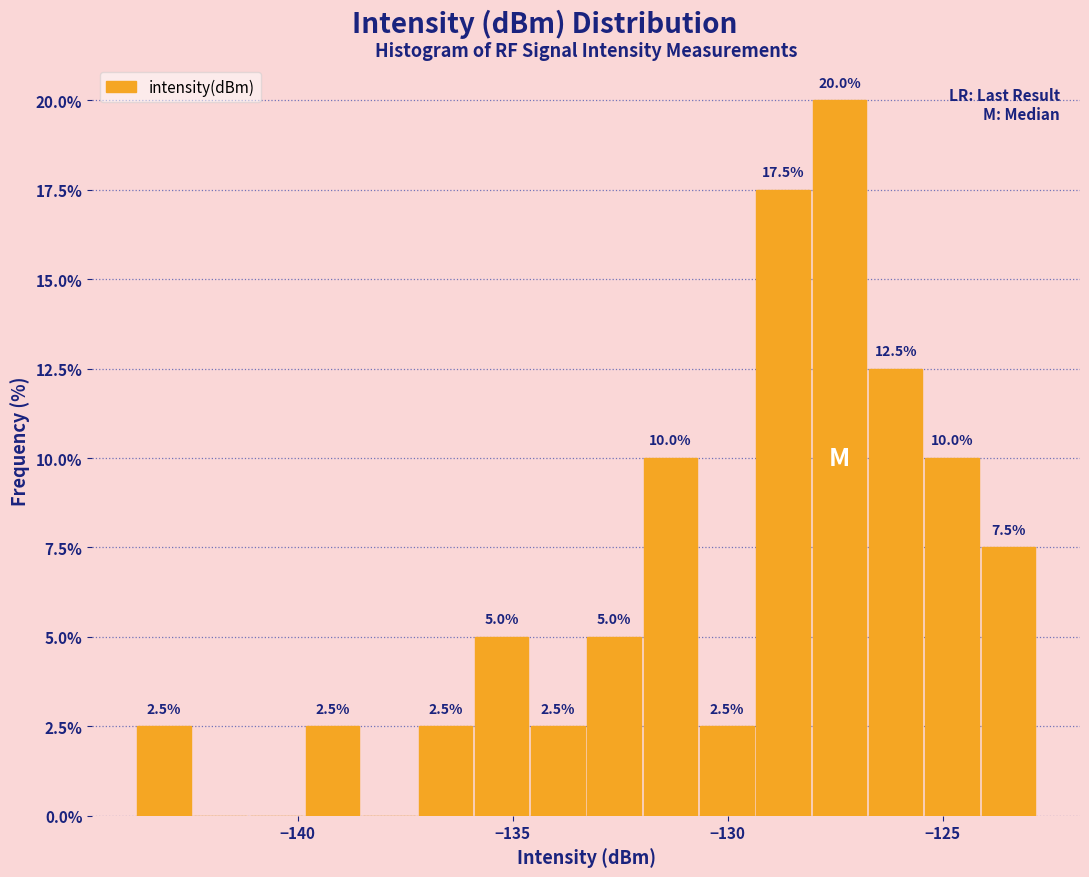

Read against the x-axis, roughly where is the centre of the tallest bar?

-127.5